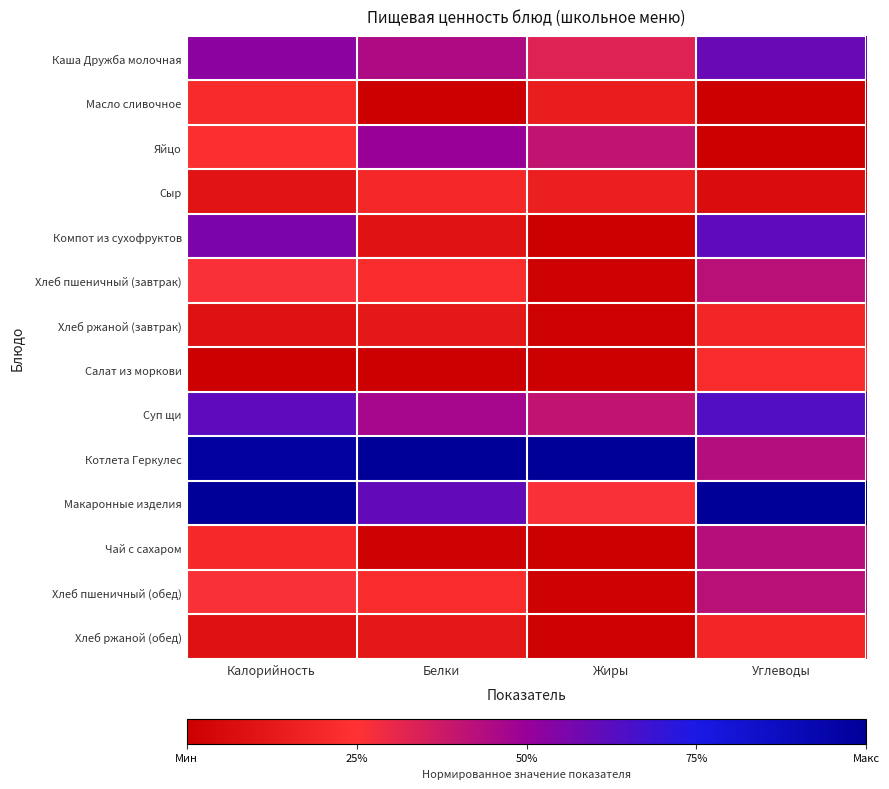

Reading right to left, transcribe all the data shown in this chart.

Каша Дружба молочная: Углеводы=0.6	Жиры=0.3	Белки=0.4	Калорийность=0.5
Масло сливочное: Углеводы=0.0	Жиры=0.1	Белки=0.0	Калорийность=0.2
Яйцо: Углеводы=0.0	Жиры=0.4	Белки=0.5	Калорийность=0.2
Сыр: Углеводы=0.1	Жиры=0.2	Белки=0.2	Калорийность=0.1
Компот из сухофруктов: Углеводы=0.6	Жиры=0.0	Белки=0.1	Калорийность=0.6
Хлеб пшеничный (завтрак): Углеводы=0.4	Жиры=0.0	Белки=0.2	Калорийность=0.3
Хлеб ржаной (завтрак): Углеводы=0.2	Жиры=0.0	Белки=0.1	Калорийность=0.1
Салат из моркови: Углеводы=0.2	Жиры=0.0	Белки=0.0	Калорийность=0.0
Суп щи: Углеводы=0.6	Жиры=0.4	Белки=0.5	Калорийность=0.6
Котлета Геркулес: Углеводы=0.4	Жиры=1.0	Белки=1.0	Калорийность=1.0
Макаронные изделия: Углеводы=1.0	Жиры=0.3	Белки=0.6	Калорийность=1.0
Чай с сахаром: Углеводы=0.4	Жиры=0.0	Белки=0.0	Калорийность=0.2
Хлеб пшеничный (обед): Углеводы=0.4	Жиры=0.0	Белки=0.2	Калорийность=0.3
Хлеб ржаной (обед): Углеводы=0.2	Жиры=0.0	Белки=0.1	Калорийность=0.1